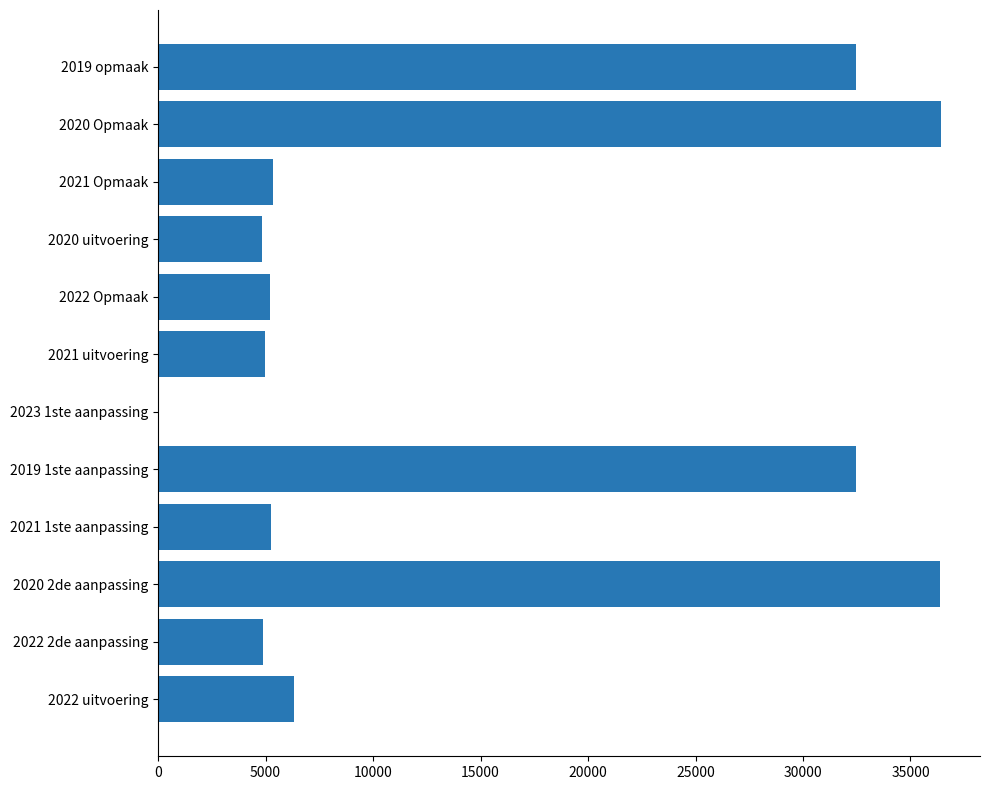

Which has a higher value, 2020 2de aanpassing or 2020 uitvoering?

2020 2de aanpassing